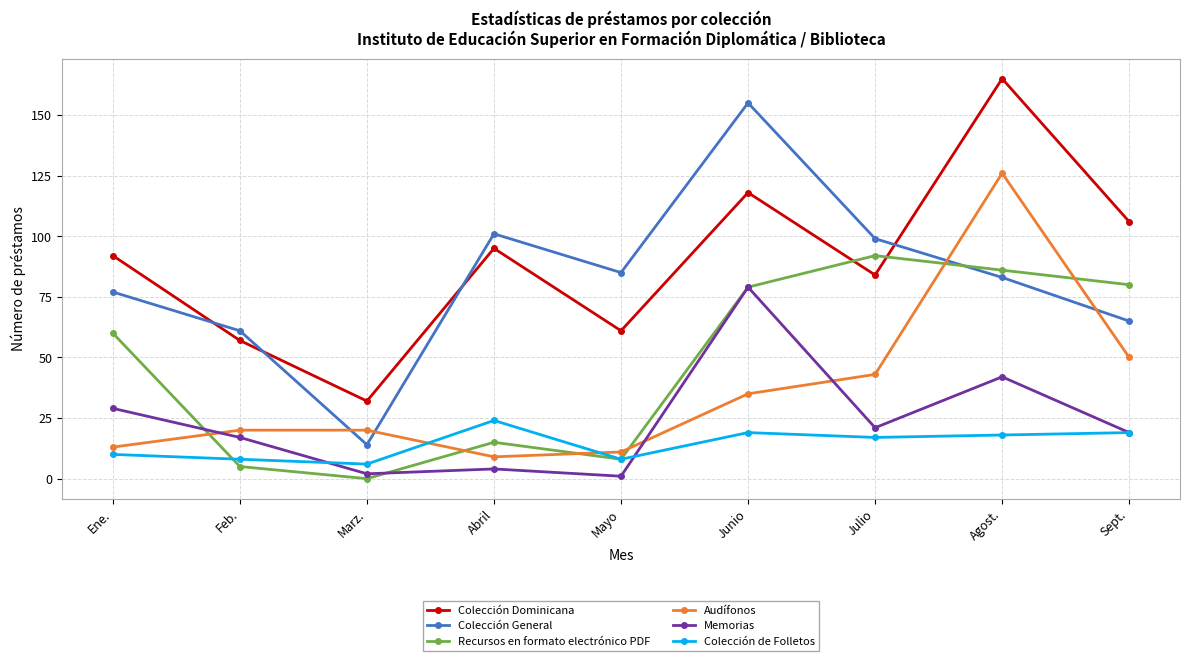

What are all the series names shown in the legend?

Colección Dominicana, Colección General, Recursos en formato electrónico PDF, Audífonos, Memorias, Colección de Folletos